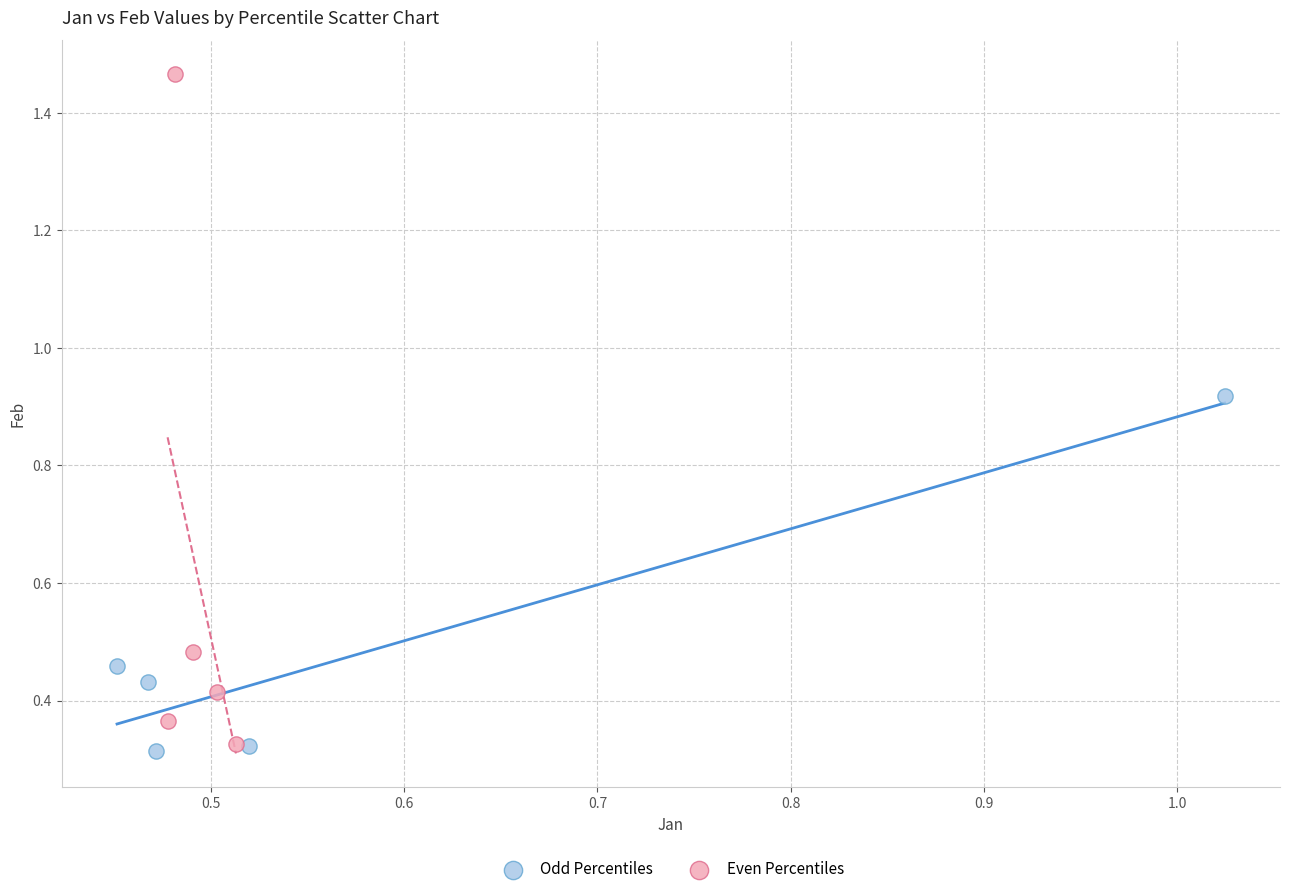

Which series has the widest spread of Y values?

Even Percentiles